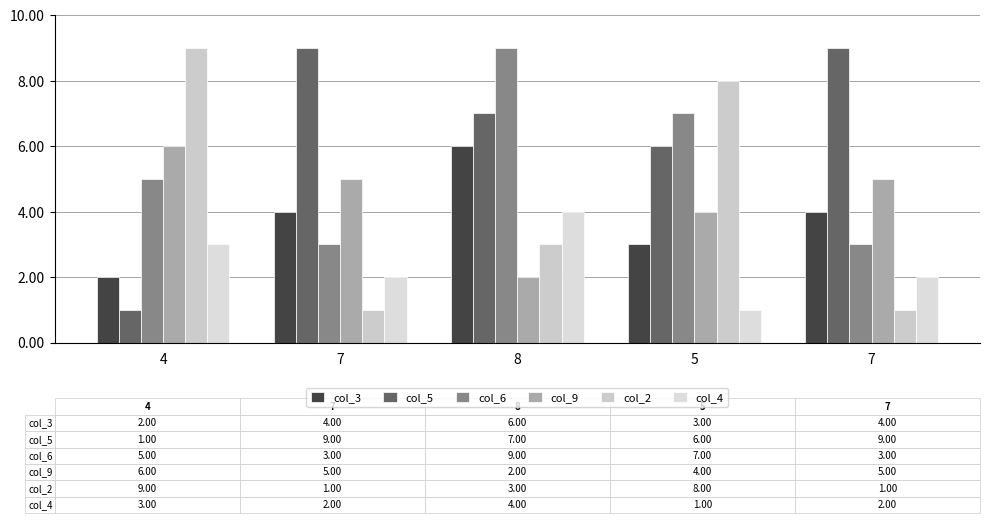

Is it true that col_6 equals 8 at 4?

False